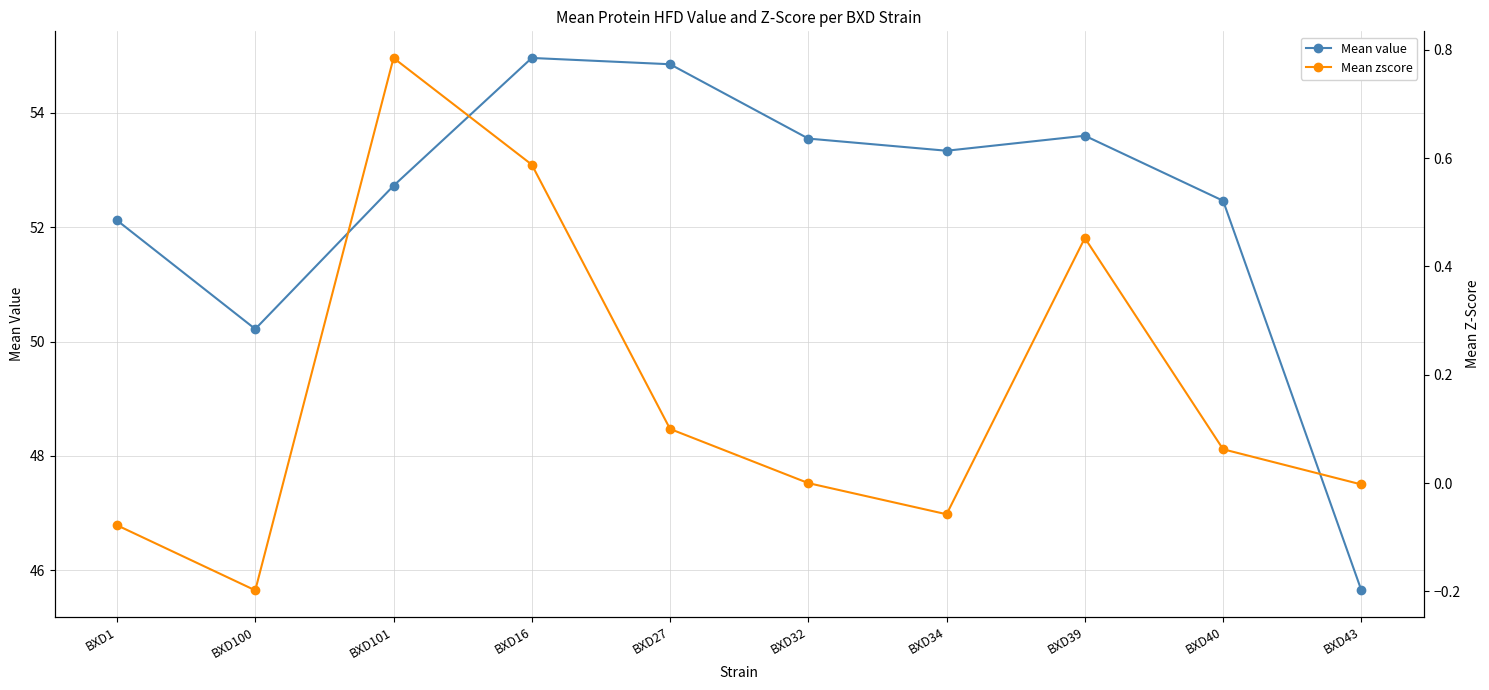

Which series has the largest range (max minus min)?

Mean value